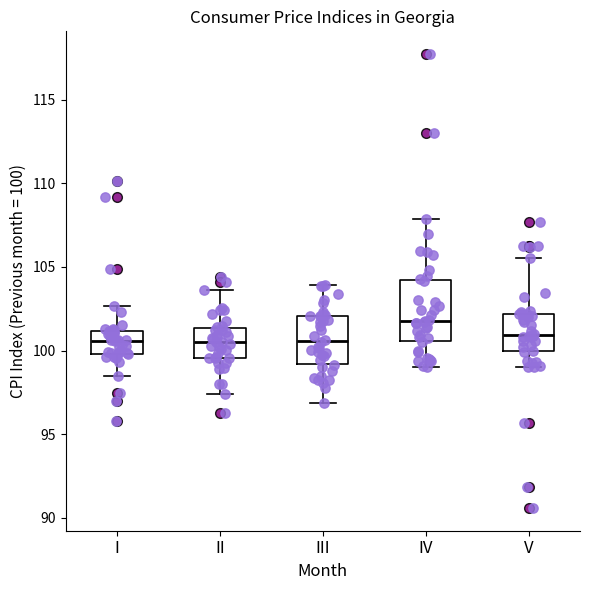

Comparing the boxes themselves (not the whiskers), which one is the tallest?

IV